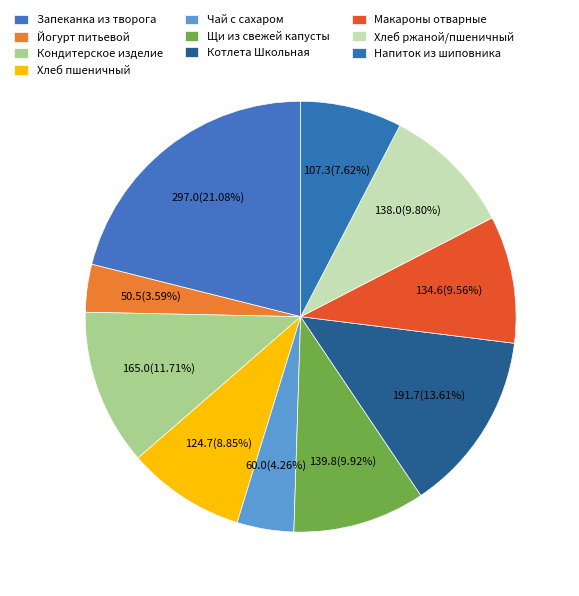

Rank the categories by value from highest to lowest.

Запеканка из творога, Котлета Школьная, Кондитерское изделие, Щи из свежей капусты, Хлеб ржаной/пшеничный, Макароны отварные, Хлеб пшеничный, Напиток из шиповника, Чай с сахаром, Йогурт питьевой